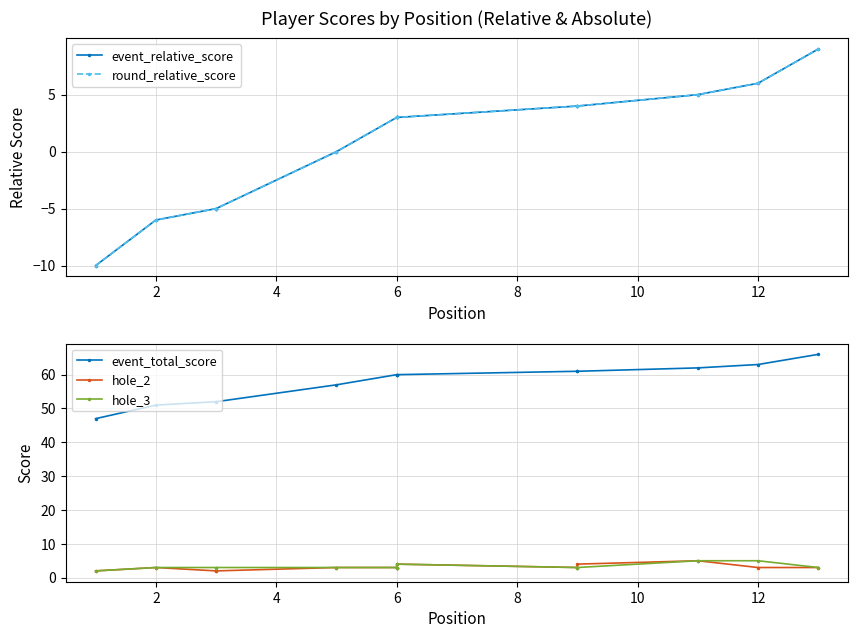

How many distinct data groups are displayed?

5